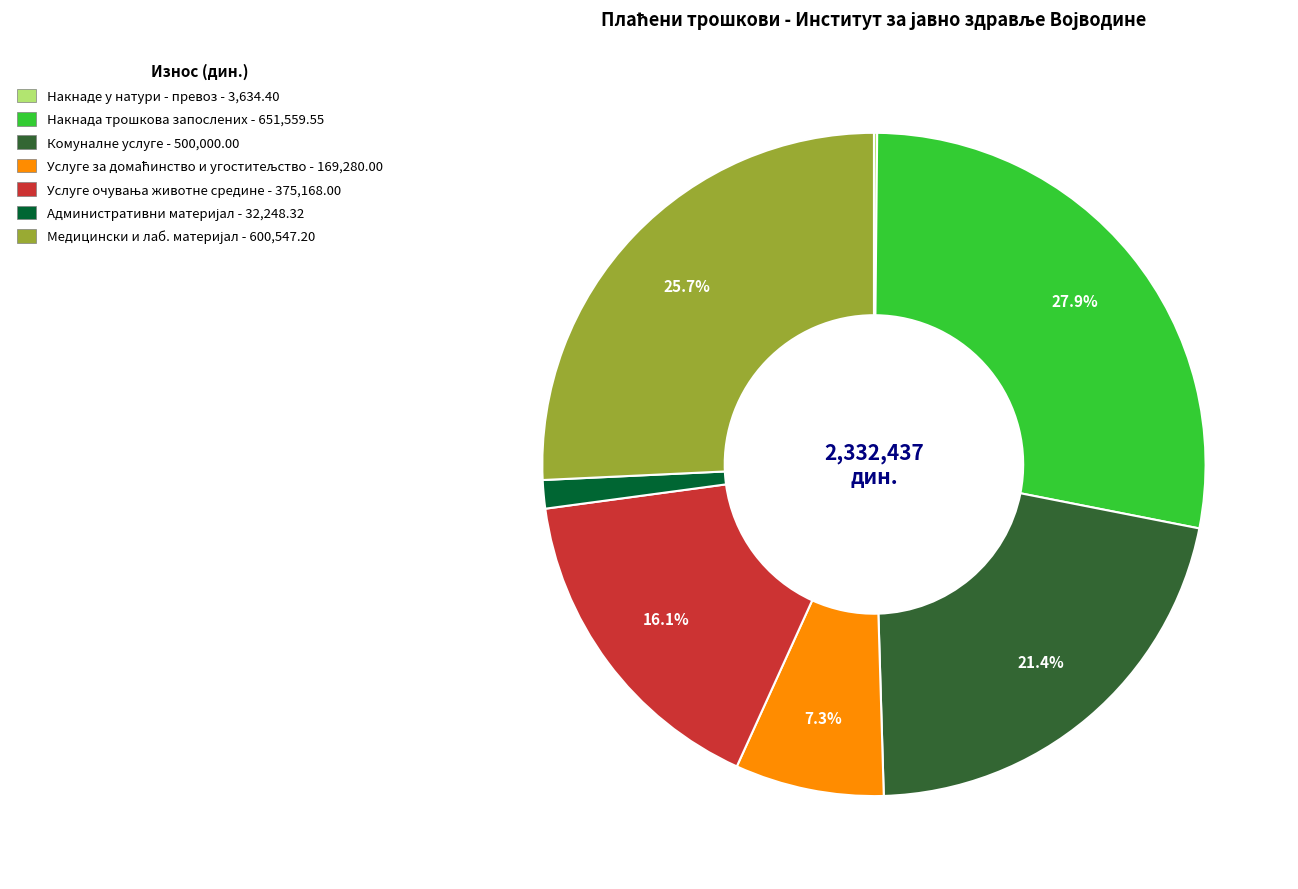

Is there a majority slice in this chart?

No